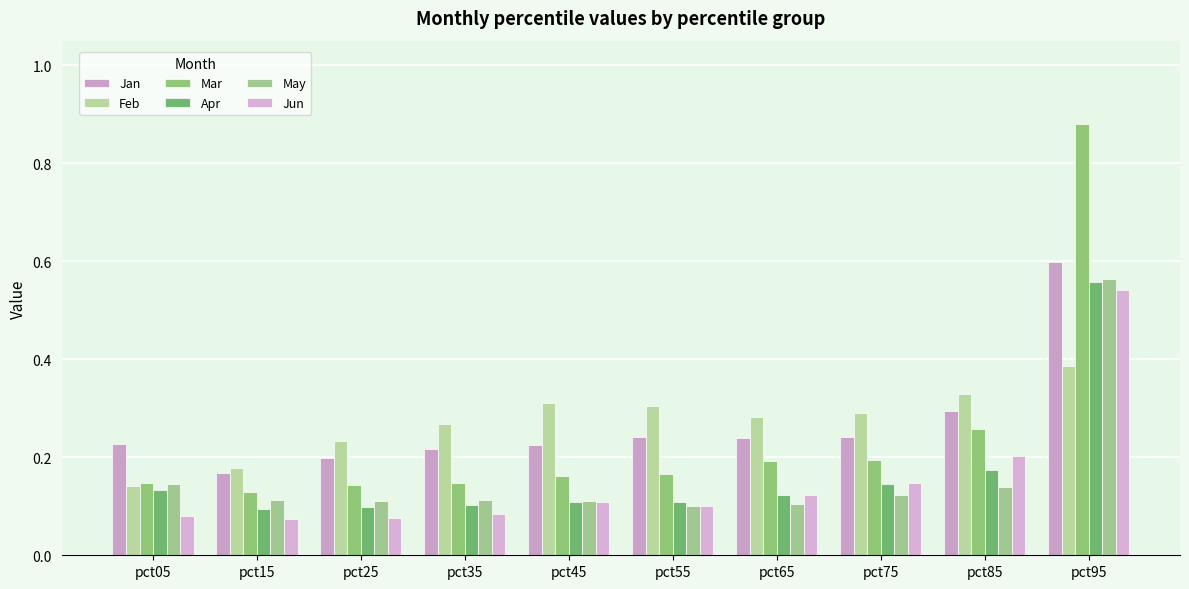

Rank the series at pct95 from highest to lowest value.

Mar, Jan, May, Apr, Jun, Feb